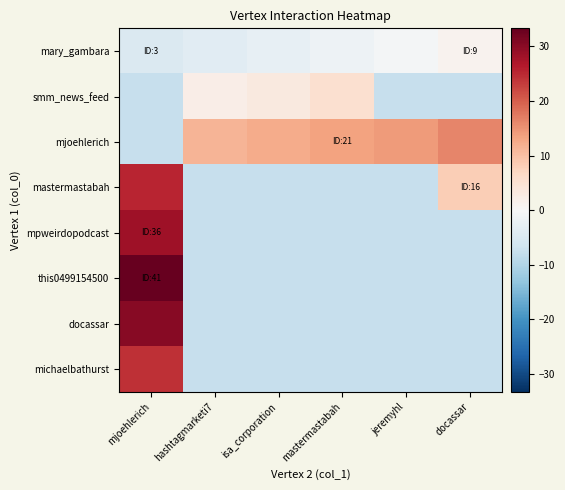

Reading right to left, list all the values displayed in this chart.

mary_gambara: docassar=1.3	jeremyhl=-0.7	mastermastabah=-1.7	isa_corporation=-2.7	hashtagmarketi7=-3.7	mjoehlerich=-4.7
smm_news_feed: docassar=-7.7	jeremyhl=-7.7	mastermastabah=5.3	isa_corporation=3.3	hashtagmarketi7=2.3	mjoehlerich=-7.7
mjoehlerich: docassar=16.3	jeremyhl=14.3	mastermastabah=13.3	isa_corporation=12.3	hashtagmarketi7=11.3	mjoehlerich=-7.7
mastermastabah: docassar=8.3	jeremyhl=-7.7	mastermastabah=-7.7	isa_corporation=-7.7	hashtagmarketi7=-7.7	mjoehlerich=25.3
mpweirdopodcast: docassar=-7.7	jeremyhl=-7.7	mastermastabah=-7.7	isa_corporation=-7.7	hashtagmarketi7=-7.7	mjoehlerich=28.3
this0499154500: docassar=-7.7	jeremyhl=-7.7	mastermastabah=-7.7	isa_corporation=-7.7	hashtagmarketi7=-7.7	mjoehlerich=33.3
docassar: docassar=-7.7	jeremyhl=-7.7	mastermastabah=-7.7	isa_corporation=-7.7	hashtagmarketi7=-7.7	mjoehlerich=30.3
michaelbathurst: docassar=-7.7	jeremyhl=-7.7	mastermastabah=-7.7	isa_corporation=-7.7	hashtagmarketi7=-7.7	mjoehlerich=24.3